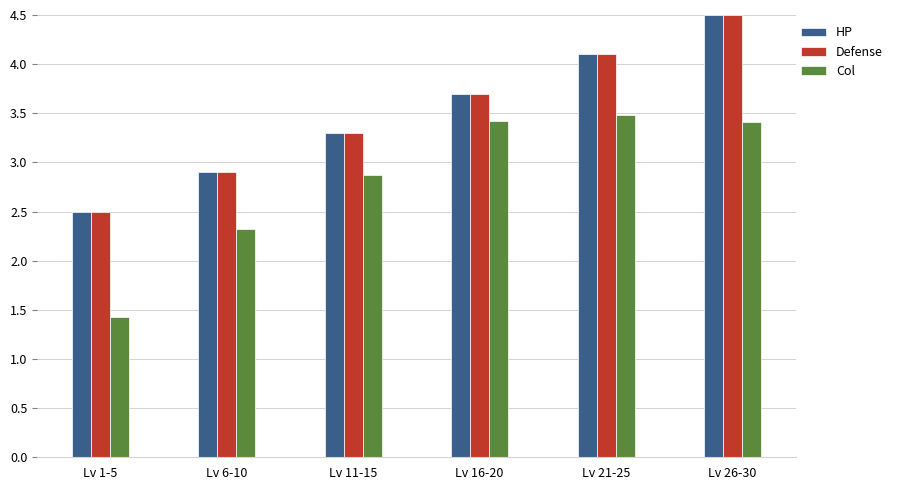

How many bars are there in total?

18